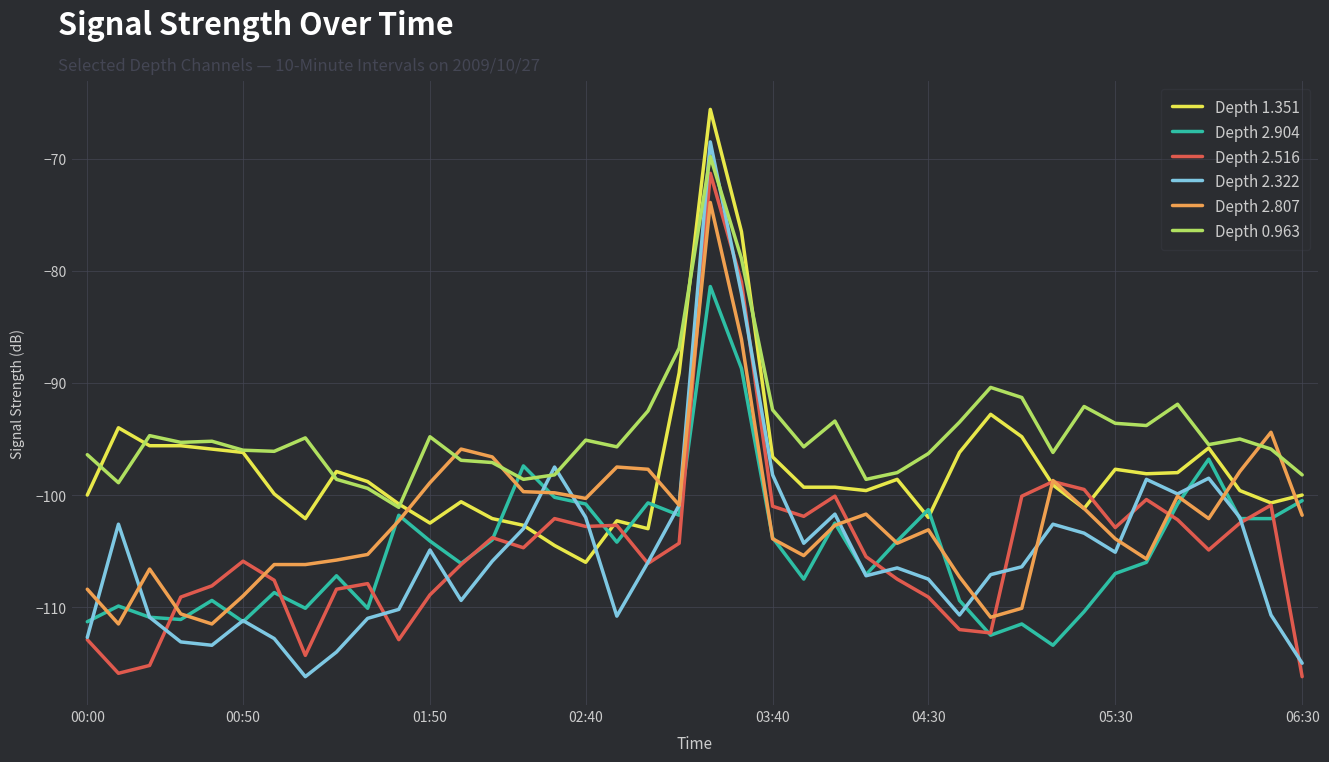

What is the sum of all Depth 2.807 values?

-4085.9